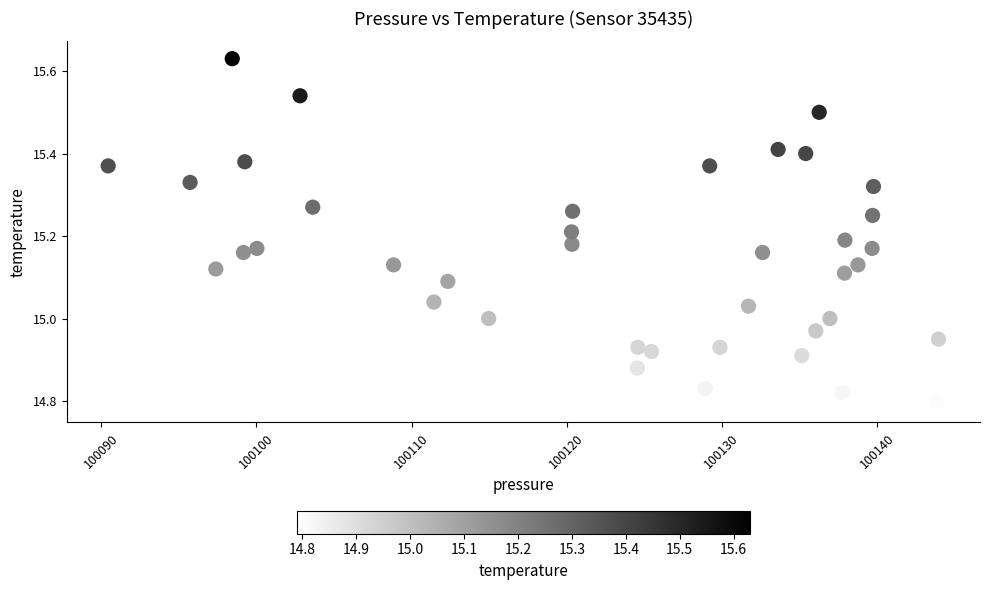

What is the range of Y values (max minus min)?

0.8